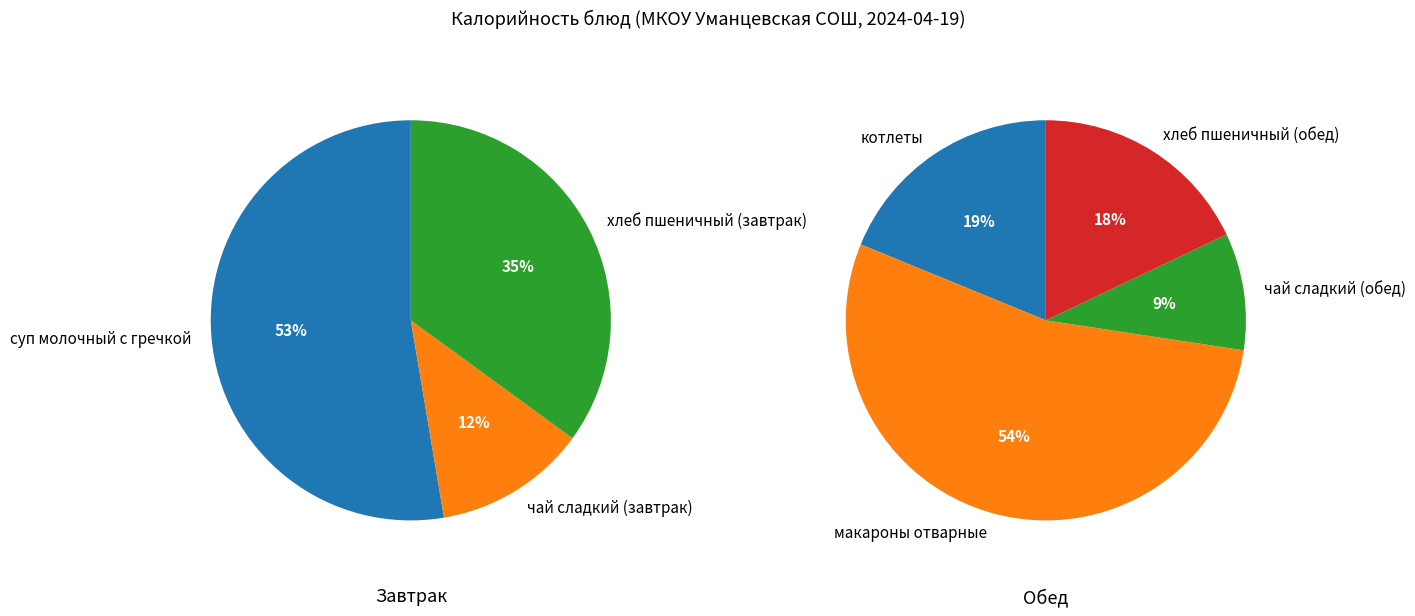

How much of the chart is everything except чай сладкий (обед)?

94.7%